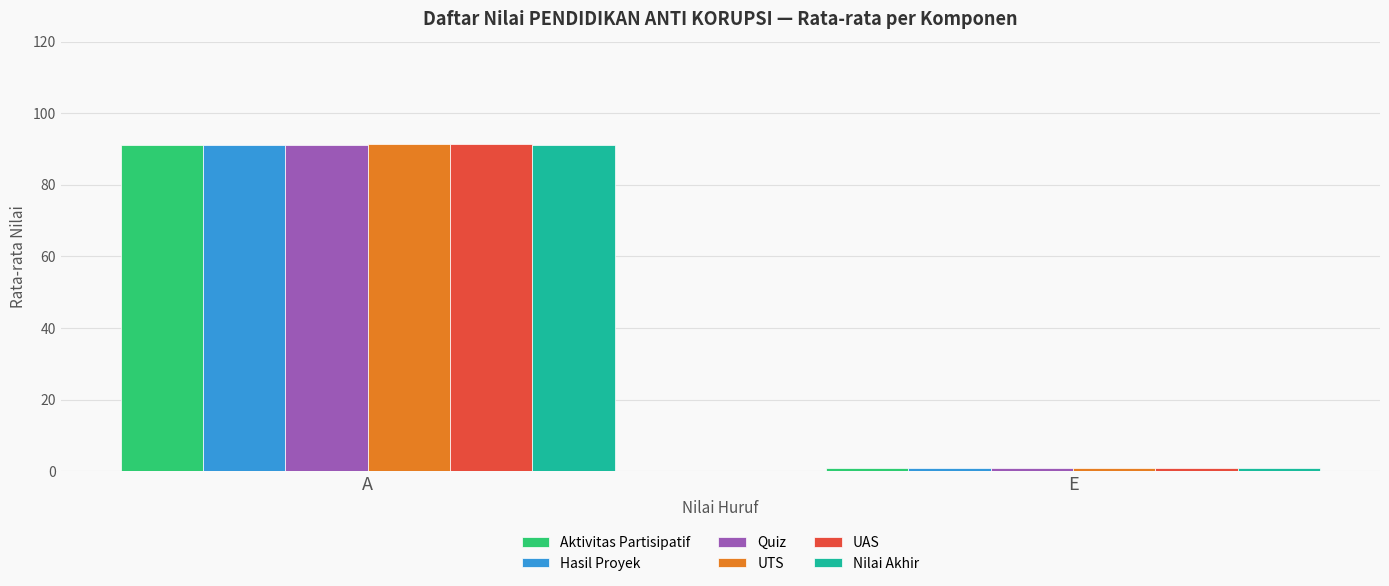

Does the chart contain stacked bars?

No